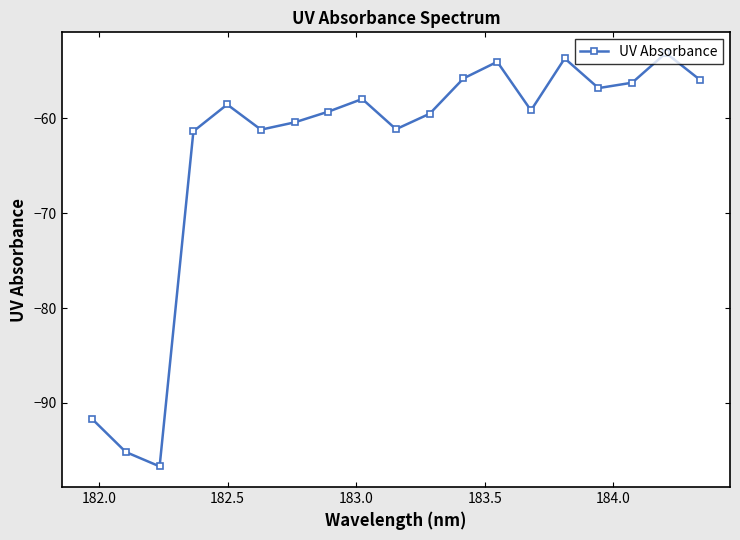

True or false: the data has more than 0 interior local peaks.

True